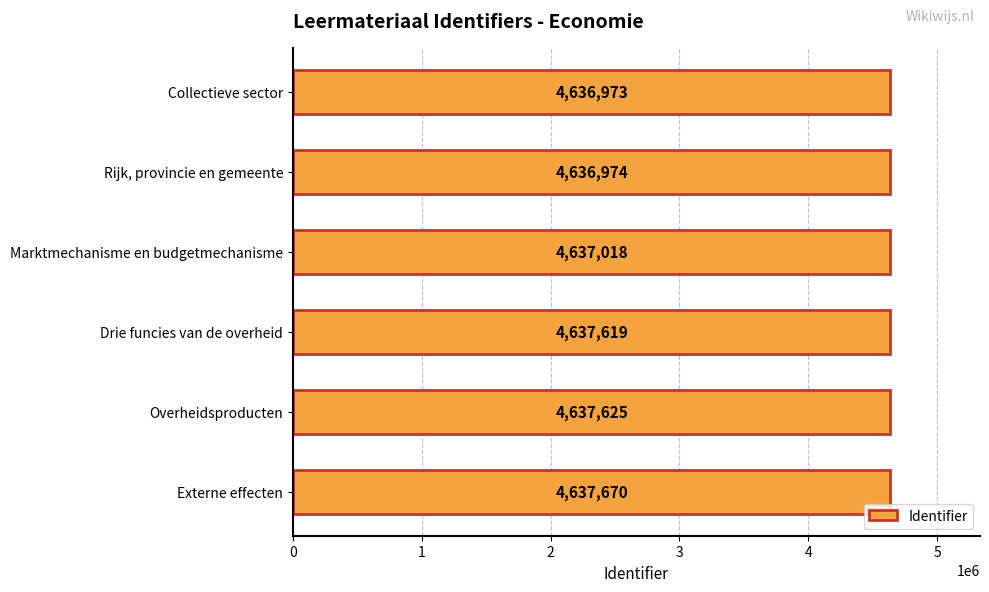

How many data points are less than 4637619?

3